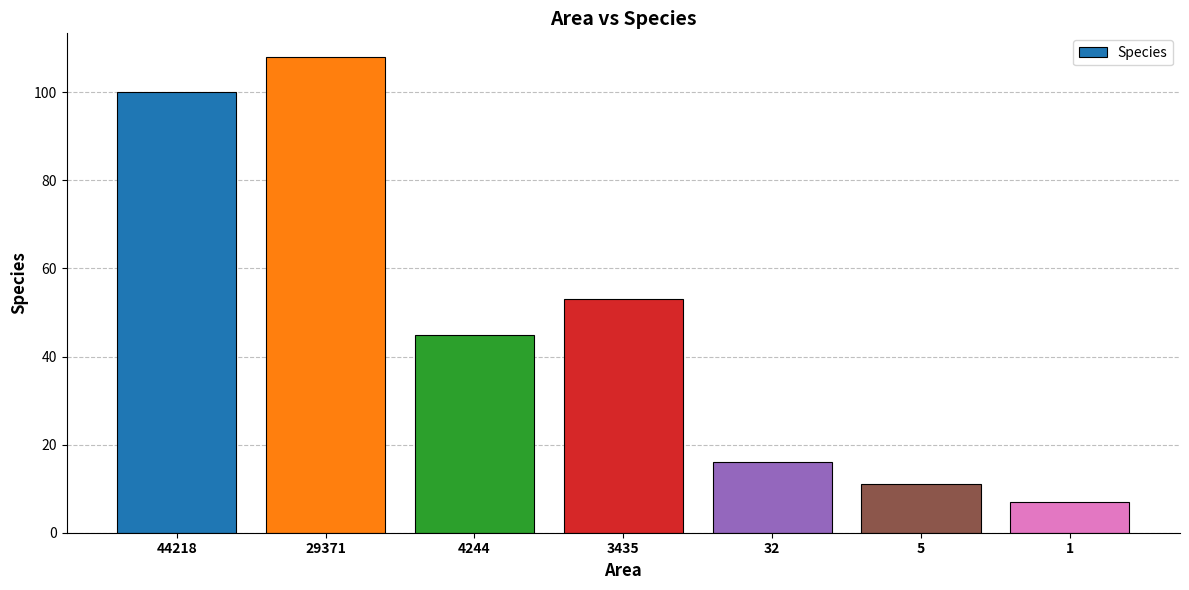

Approximately how many times larger is the value at 1 compared to 29371?

0.1